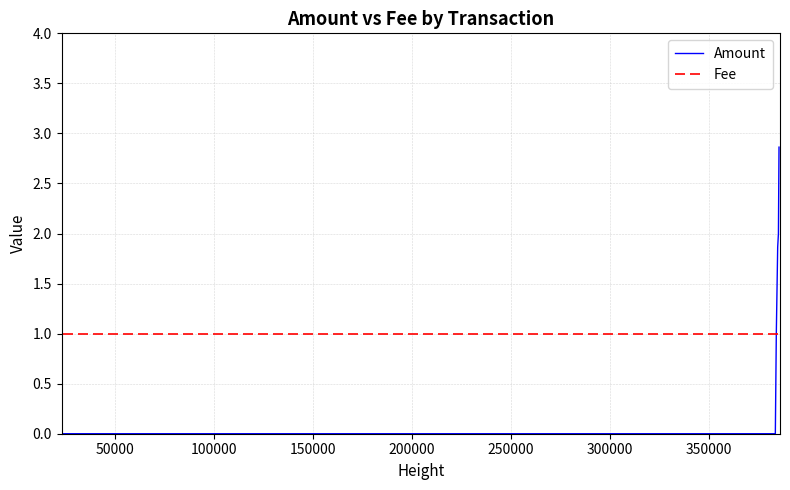

Is it true that Amount equals 1.3 at 400000?

False